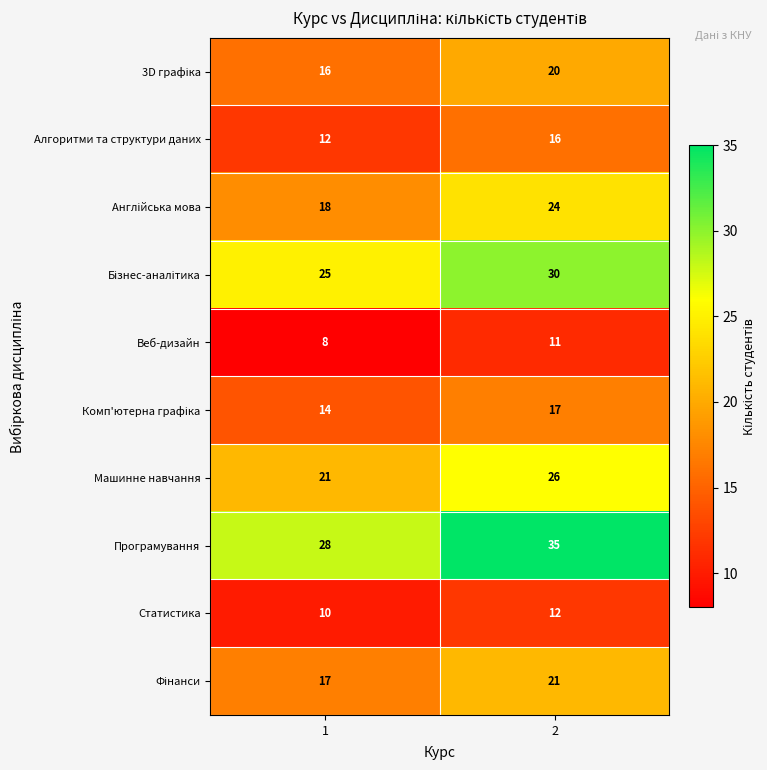

What is the greatest value displayed?

35